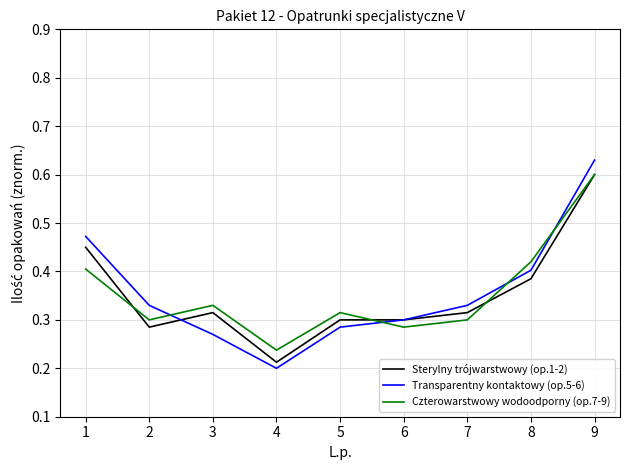

The value of Sterylny trójwarstwowy (op.1-2) at 4 is 0.2. True or false?

True